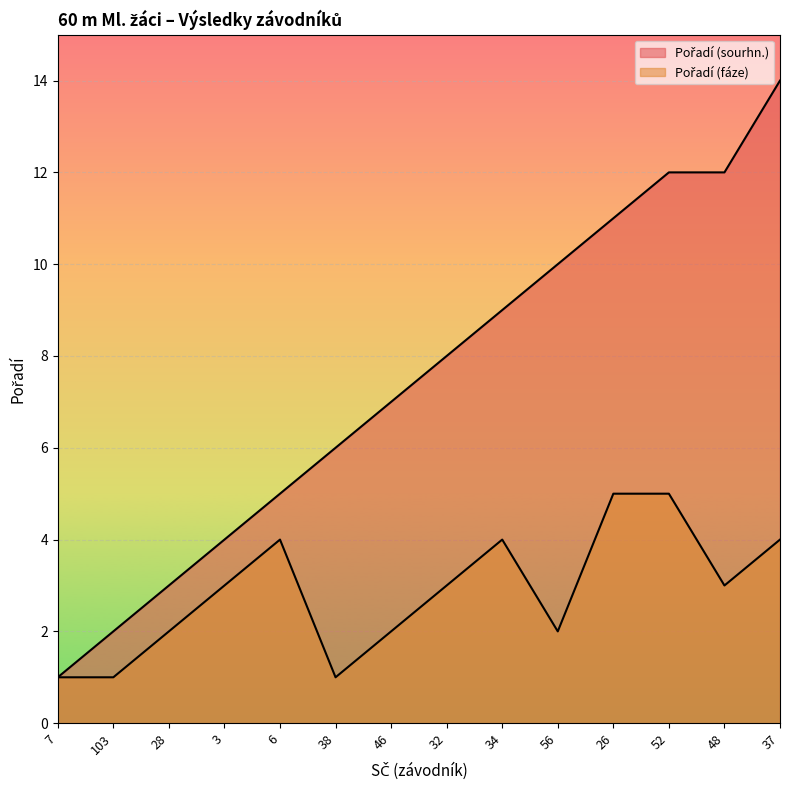

List the series in order of their peak value, lowest first.

Pořadí (fáze), Pořadí (sourhn.)